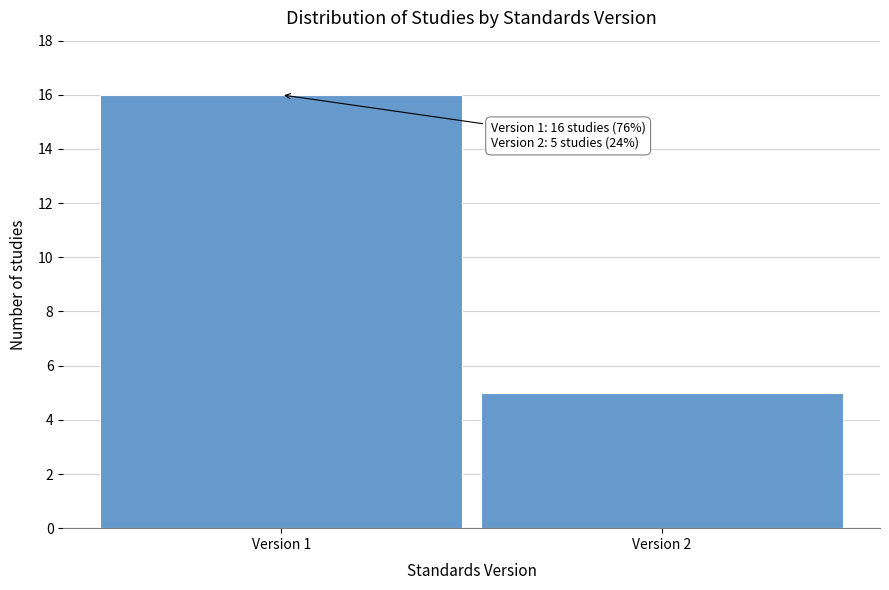

Reading right to left, extract all data points from this chart.

5	16